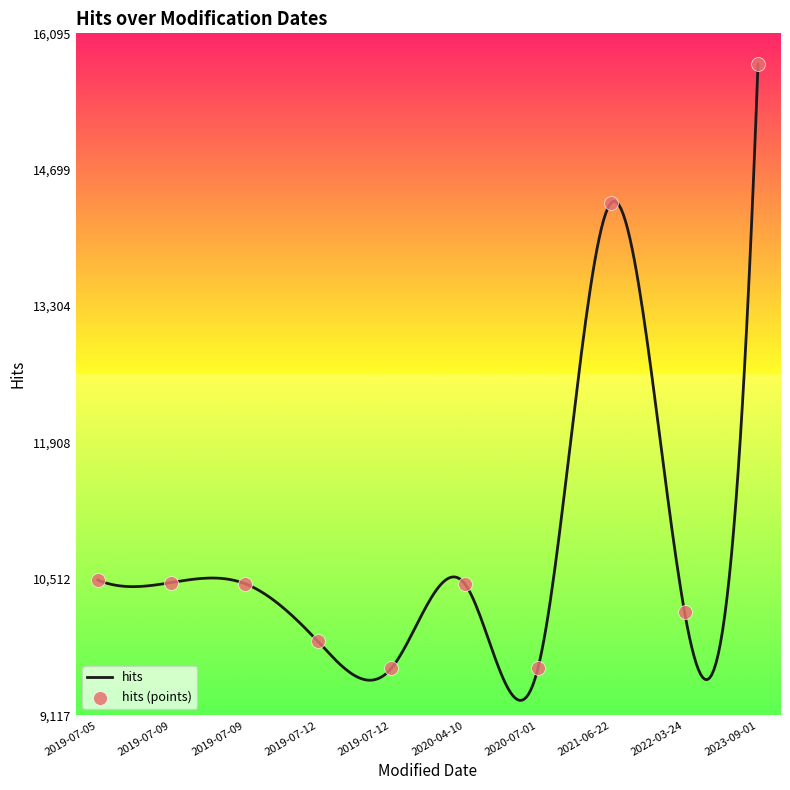

What is the ratio of the value at 2022-03-24 to the value at 2021-06-22?

0.7